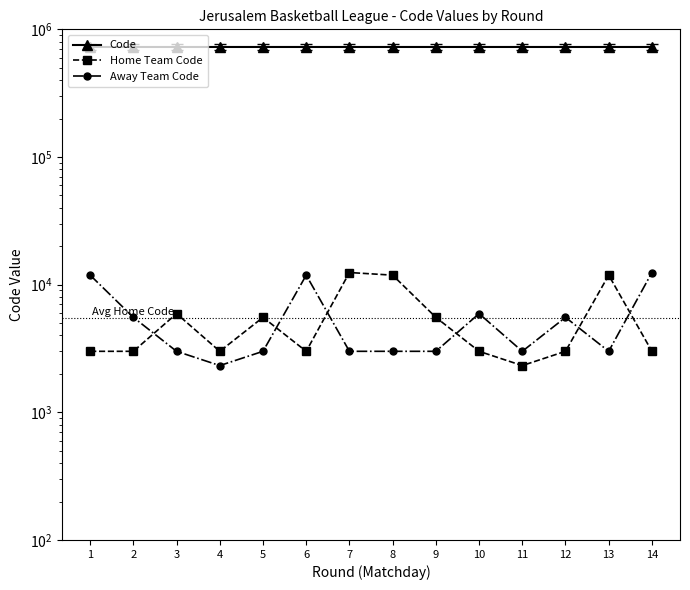

Which has a higher value, 6 or 5?

6